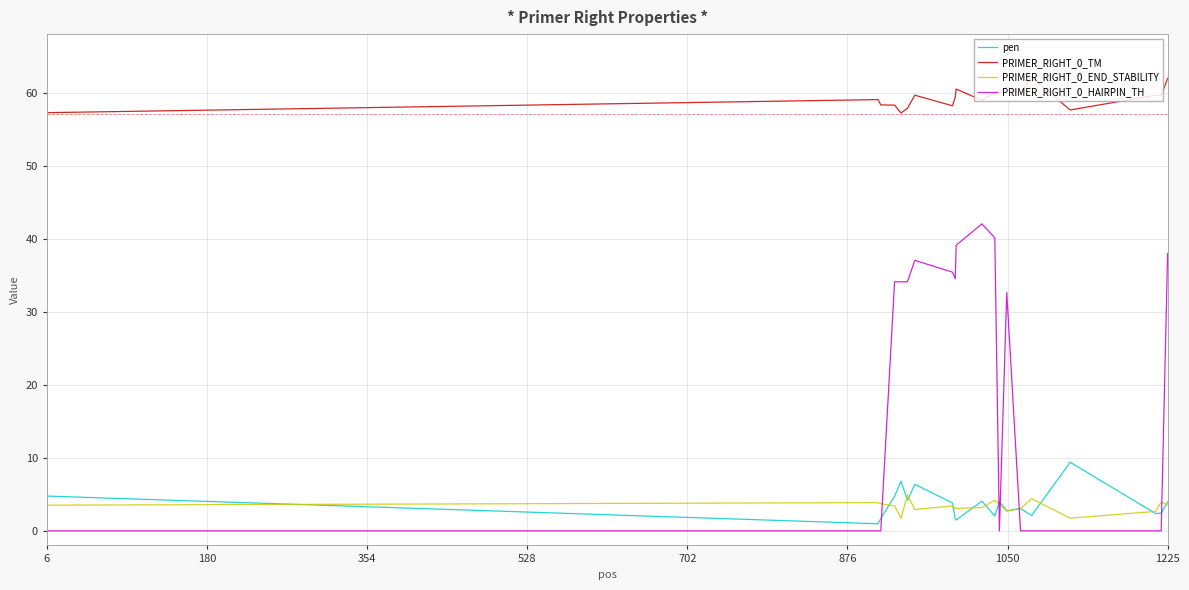

Which series has the widest spread of values?

PRIMER_RIGHT_0_HAIRPIN_TH